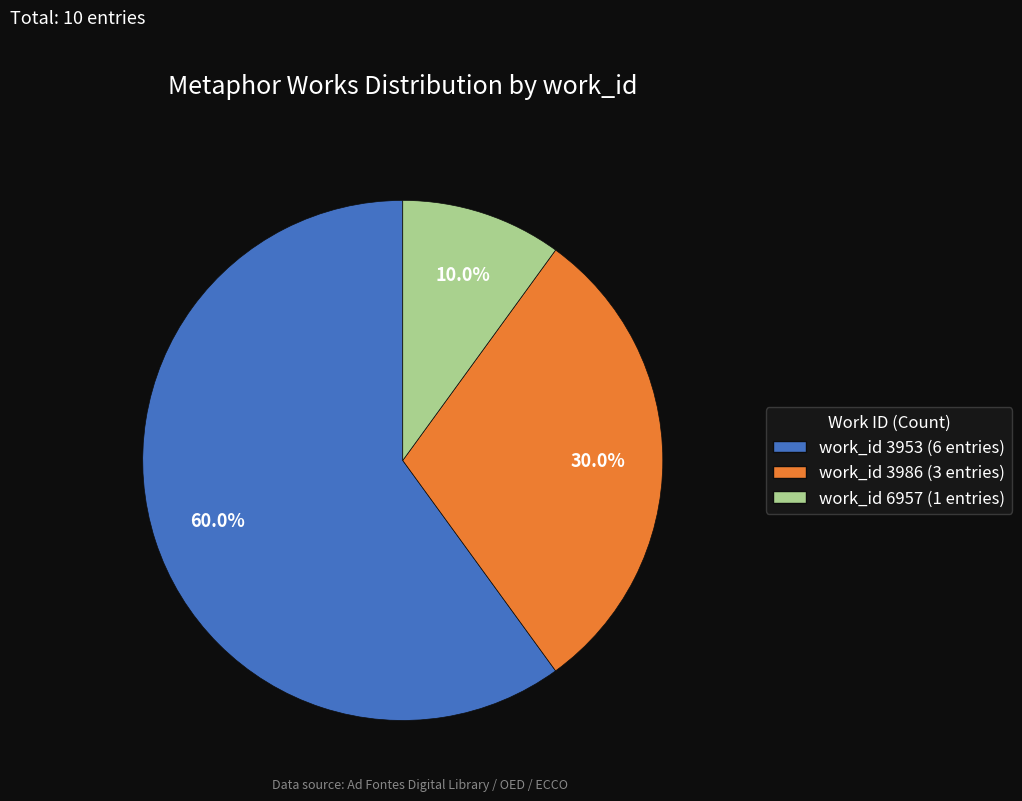

Which slice is the smallest?

work_id 6957